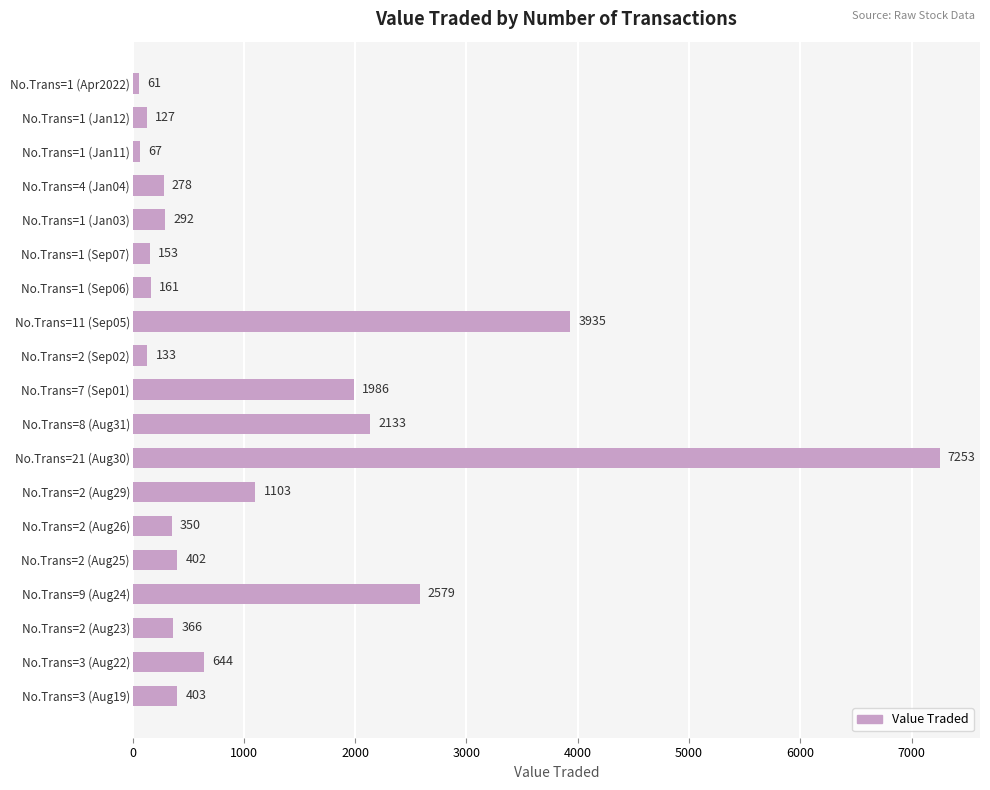

The chart shows a value of 1103 at No.Trans=2 (Aug29). True or false?

True